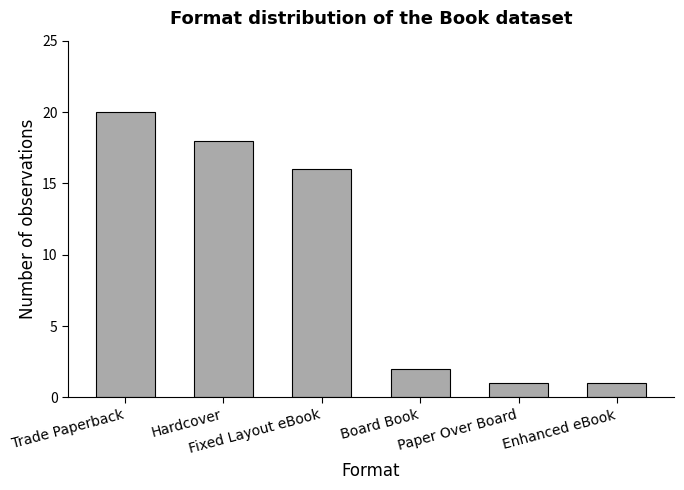

True or false: the data shows 20 at Trade Paperback.

True